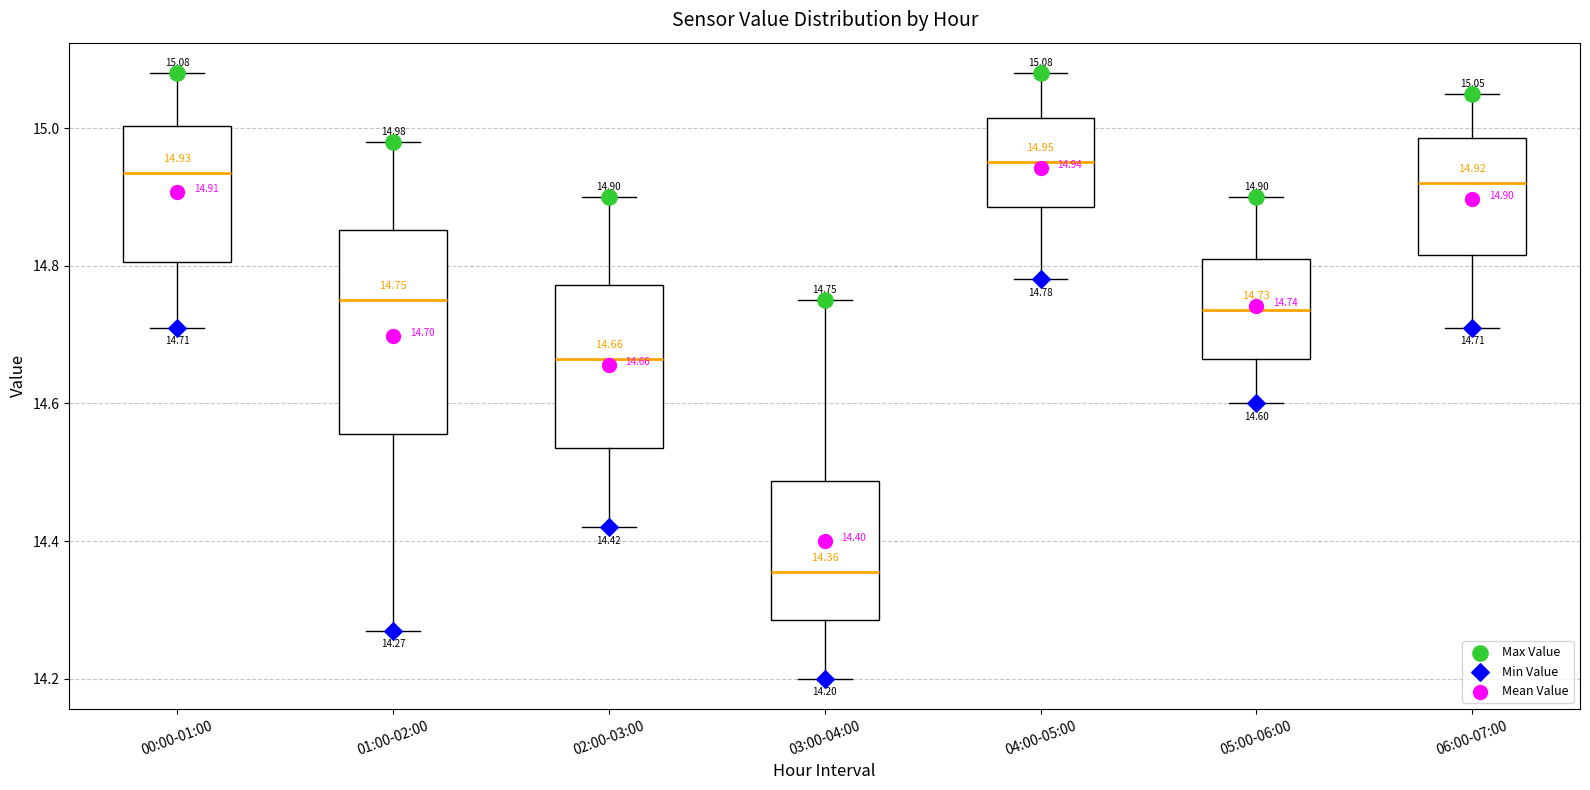

Comparing the boxes themselves (not the whiskers), which one is the tallest?

01:00-02:00